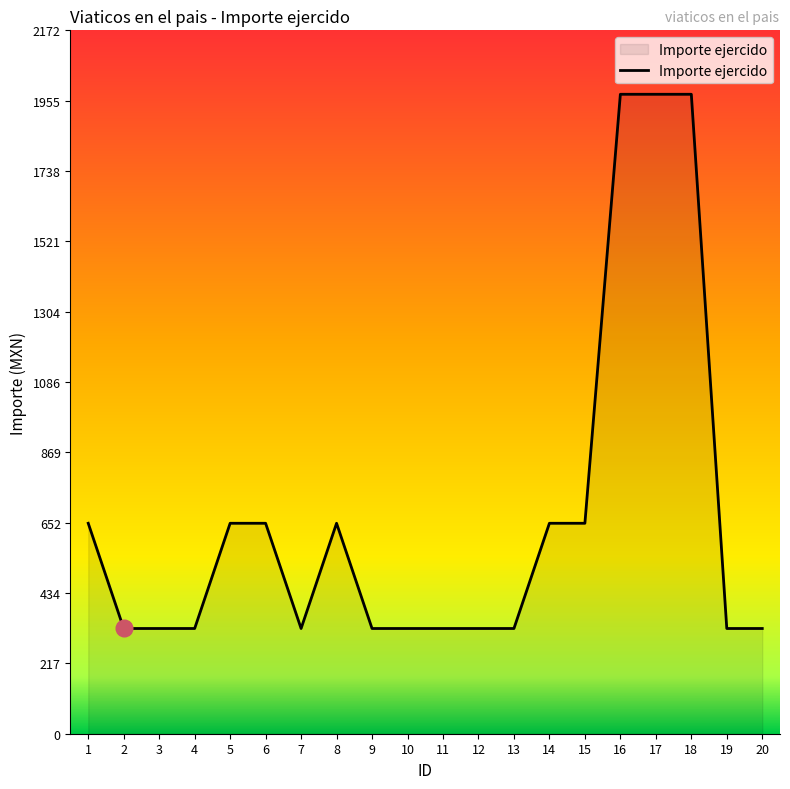

How many lines are shown in the chart?

1